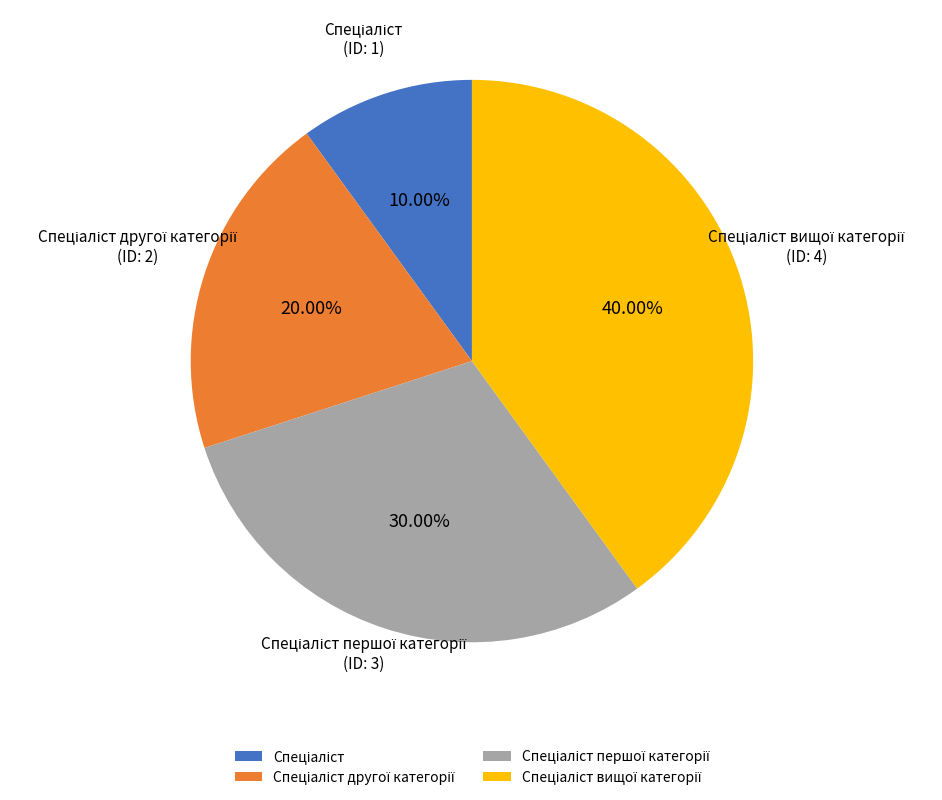

How many slices are in this pie chart?

4